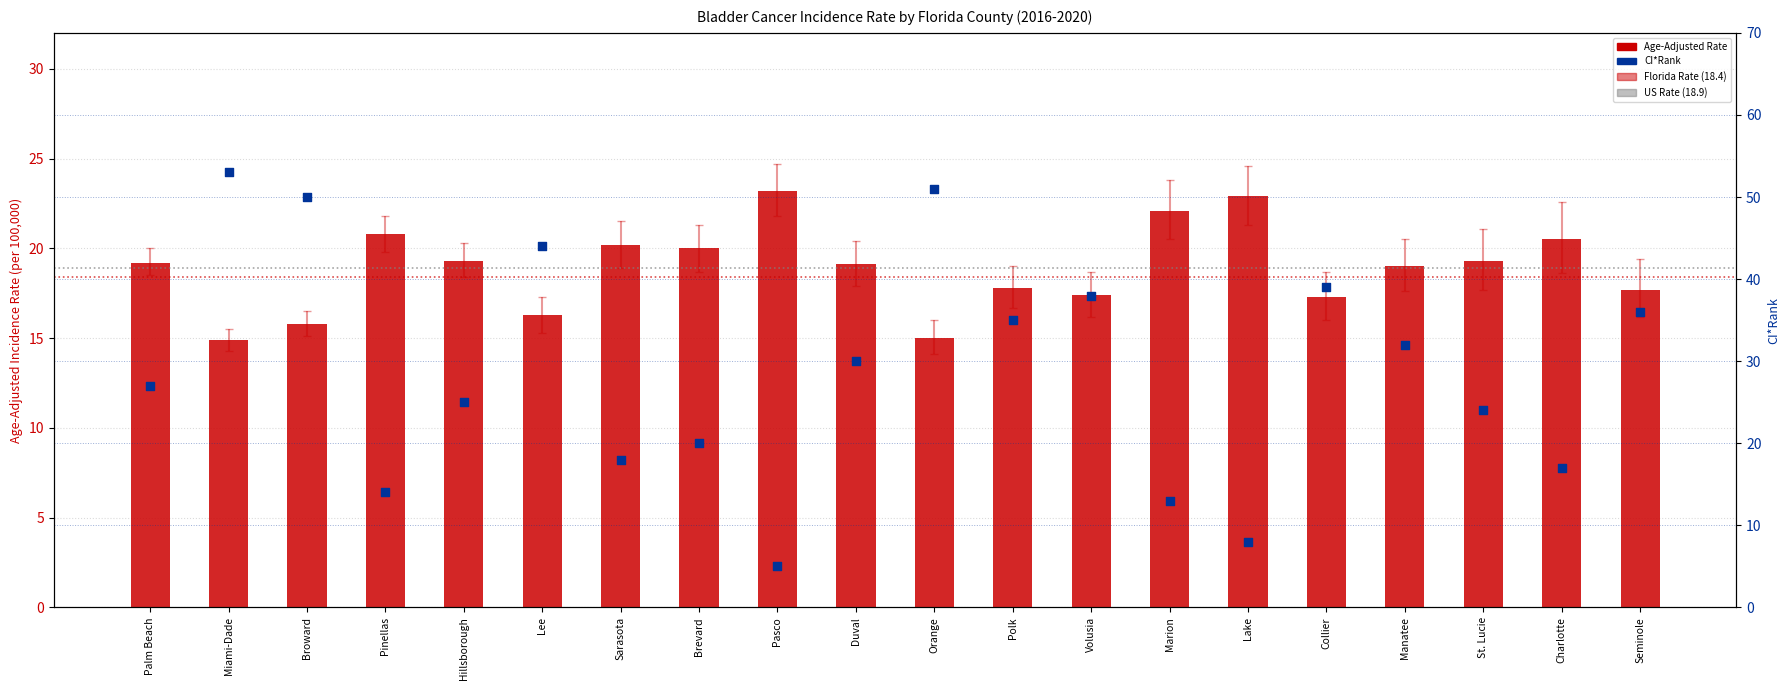

Which series has the largest Y range (max minus min)?

CI*Rank